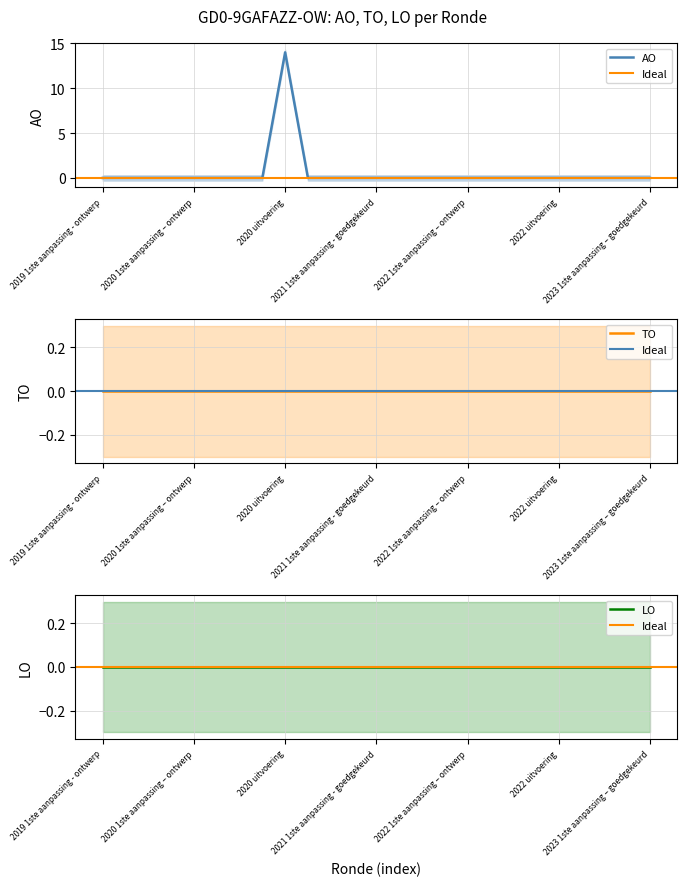

What is the highest value of the AO series?

14